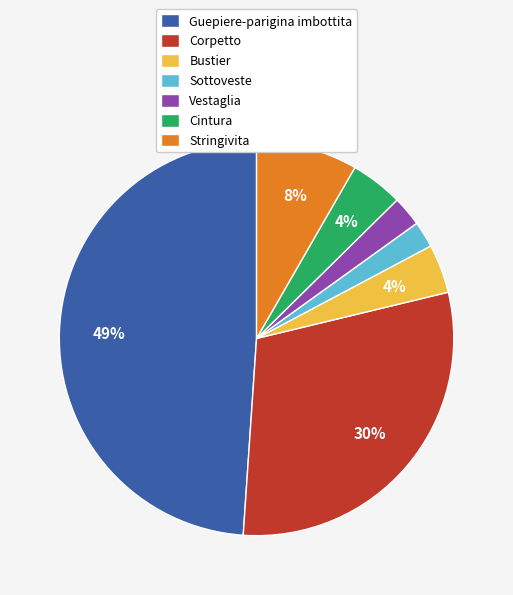

Combined, do Bustier and Sottoveste account for over 50%?

No